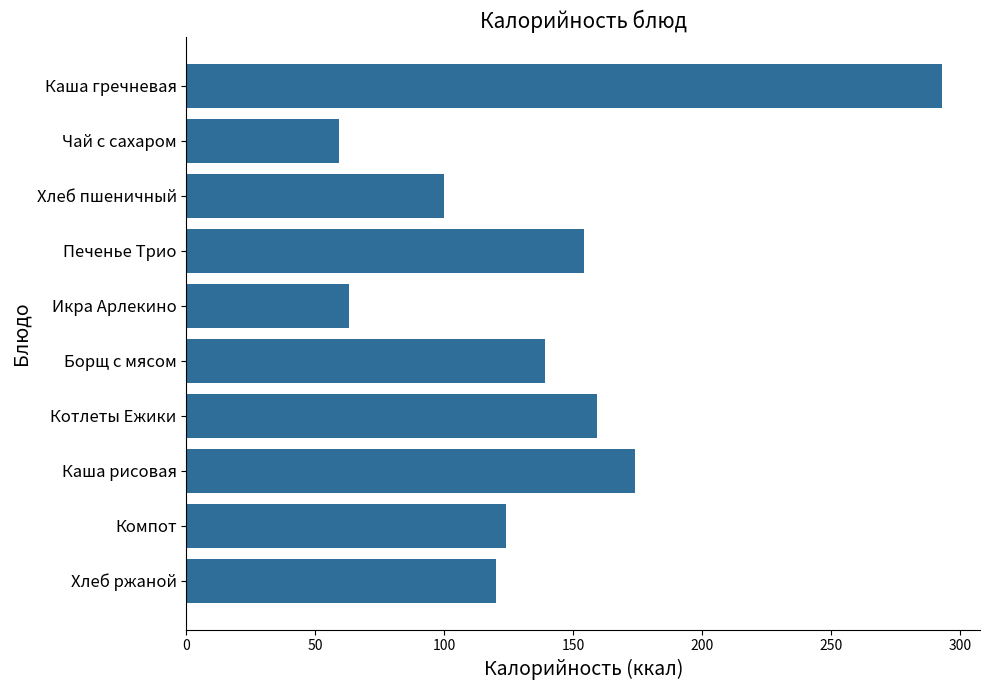

Reading top to bottom, what are all the values shown in this chart?

Каша гречневая=293	Чай с сахаром=59	Хлеб пшеничный=100	Печенье Трио=154	Икра Арлекино=63	Борщ с мясом=139	Котлеты Ежики=159	Каша рисовая=174	Компот=124	Хлеб ржаной=120